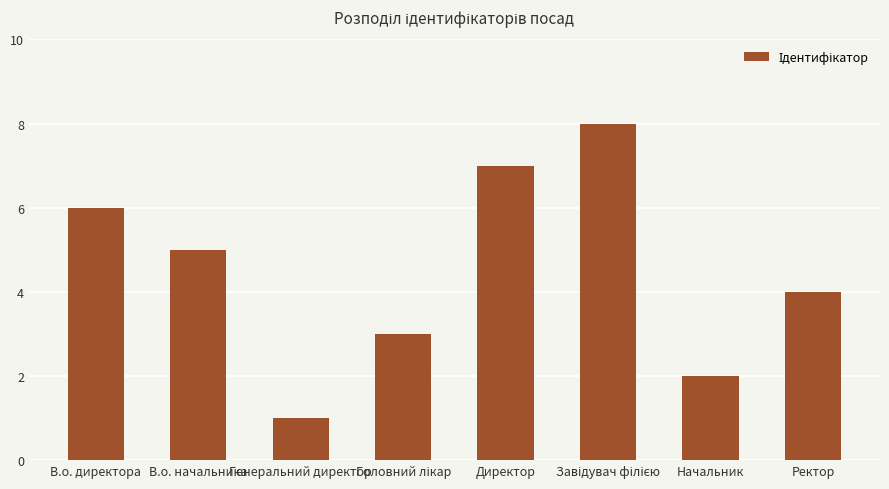

What is the value of the 5th bar from the left?

7